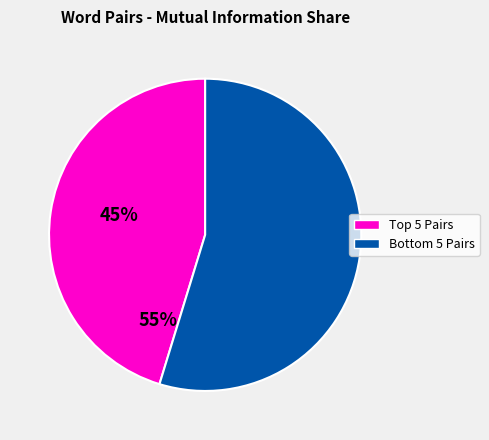

Does any single category account for the majority?

Yes